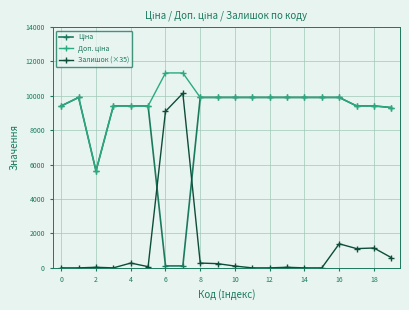

What is the greatest value displayed?

11334.0